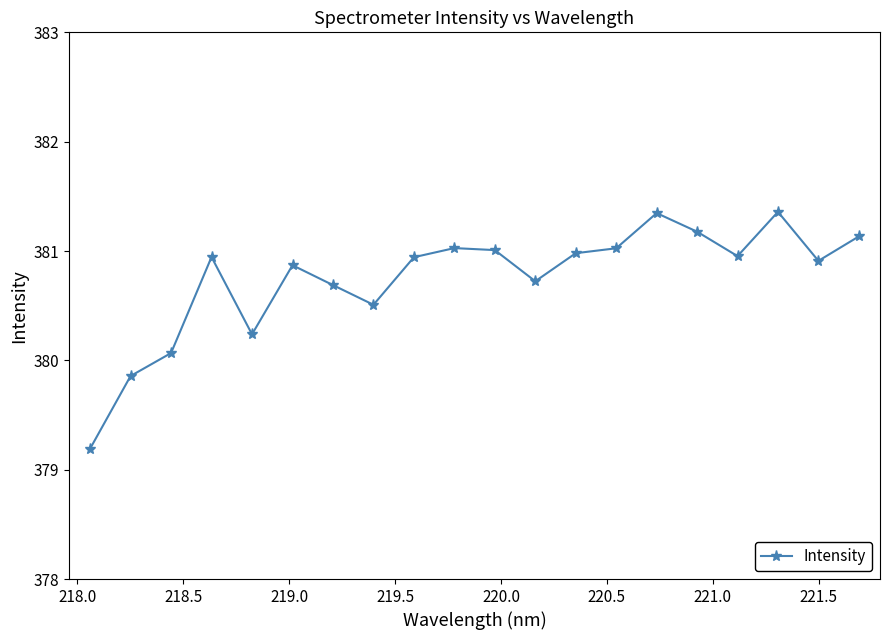

What is the value of the 7th point from the left?

380.7